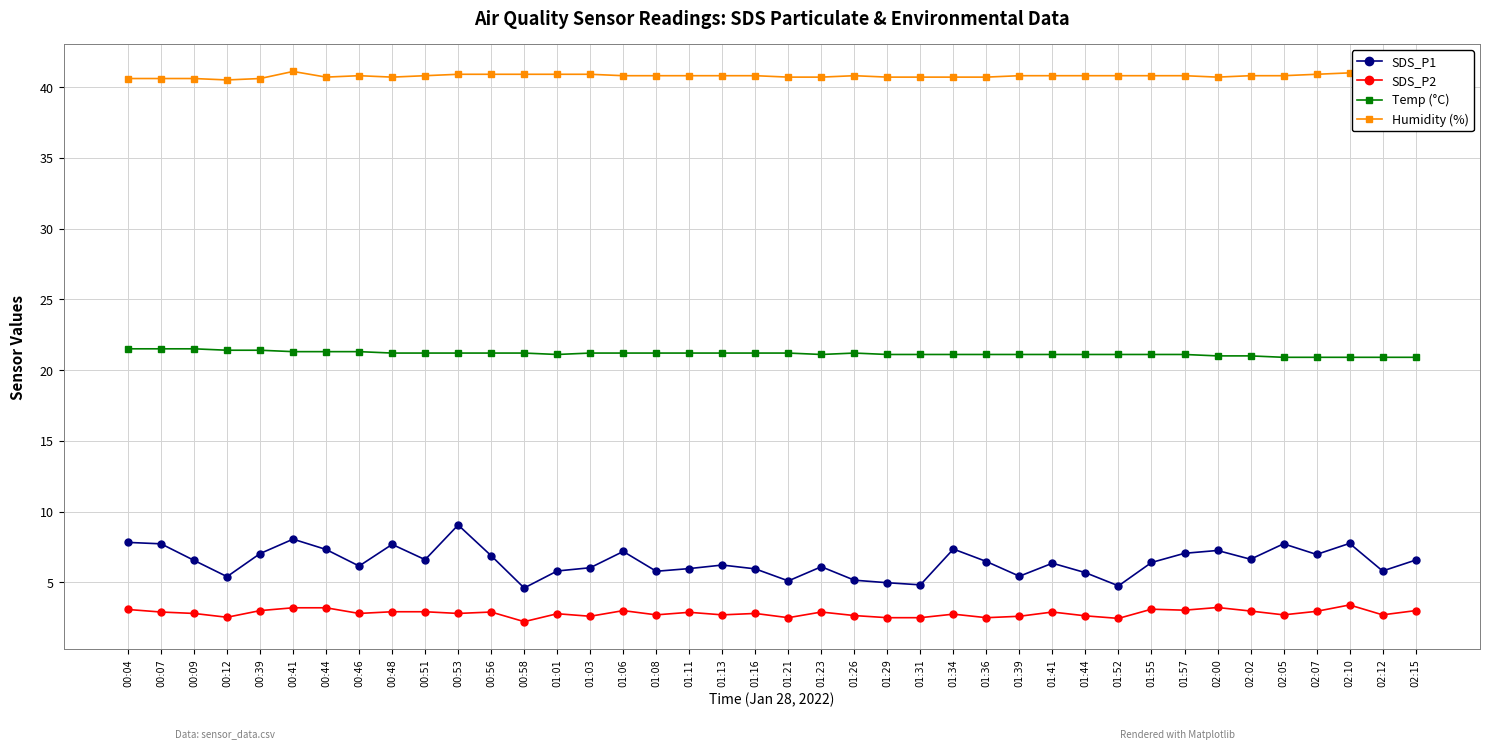

What is the difference between the highest and lowest values at 01:44?

38.2